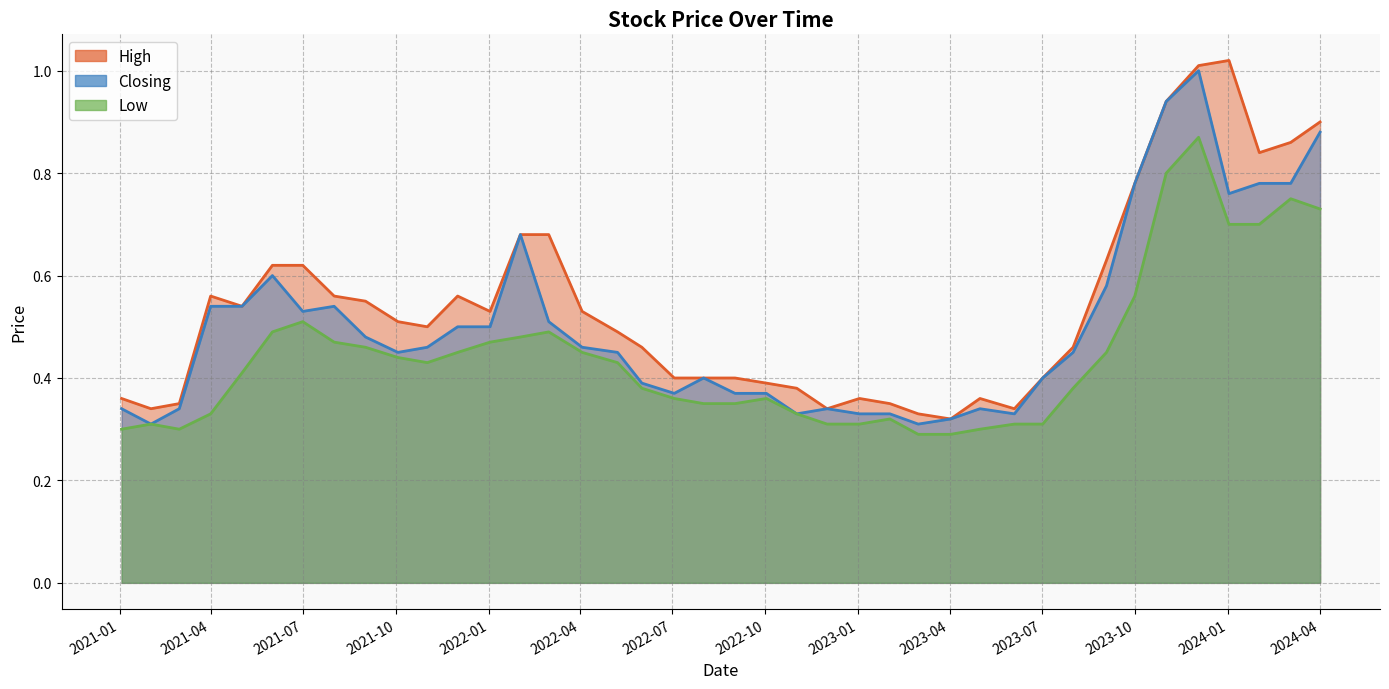

What is the maximum value for Low?

0.9